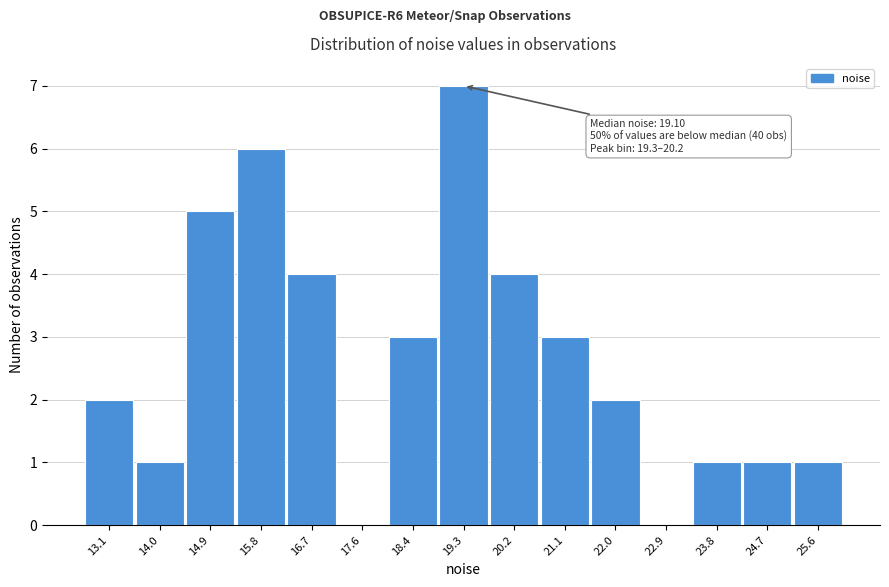

Reading left to right, what are all the values shown in this chart?

13.1=2	14.0=1	14.9=5	15.8=6	16.7=4	17.6=0	18.4=3	19.3=7	20.2=4	21.1=3	22.0=2	22.9=0	23.8=1	24.7=1	25.6=1